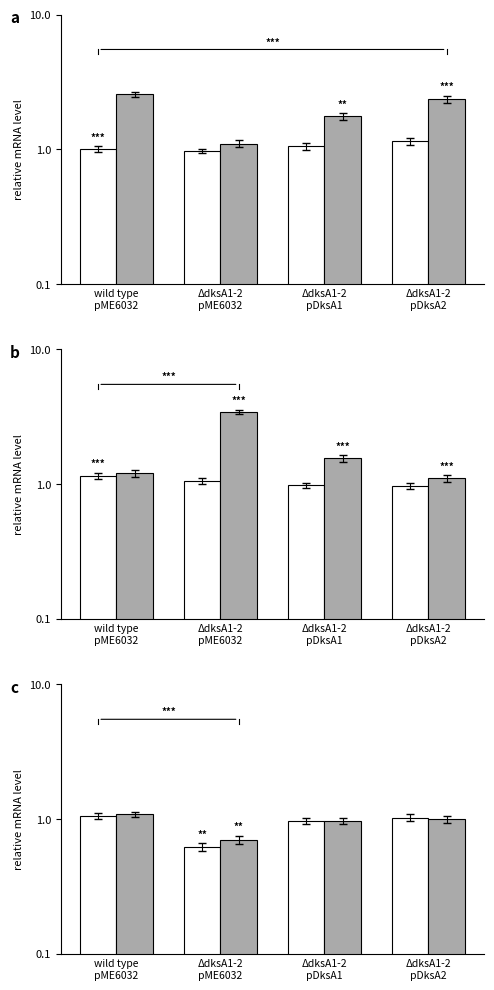

How many data points in +ppGpp are above 1?

1